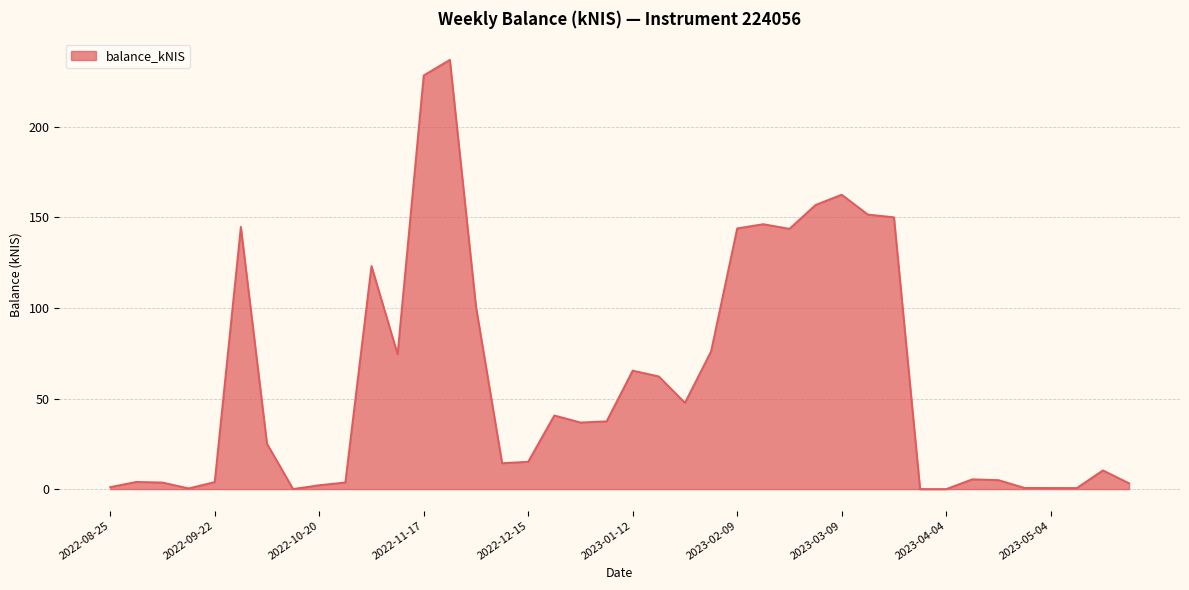

What is the difference between the second highest and minimum values?

228.4